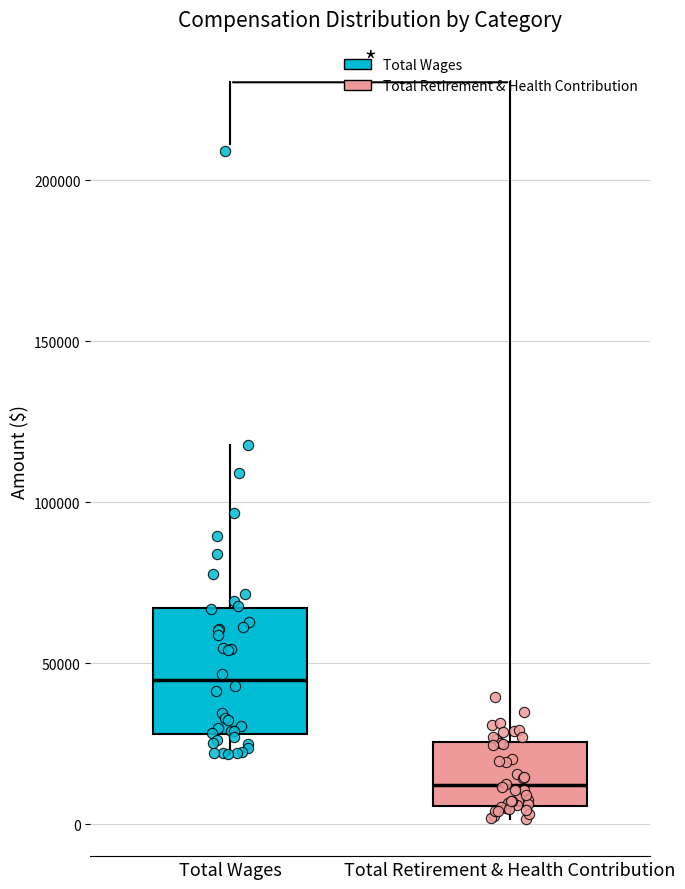

Which box's median line is the lowest?

Total Retirement & Health Contribution